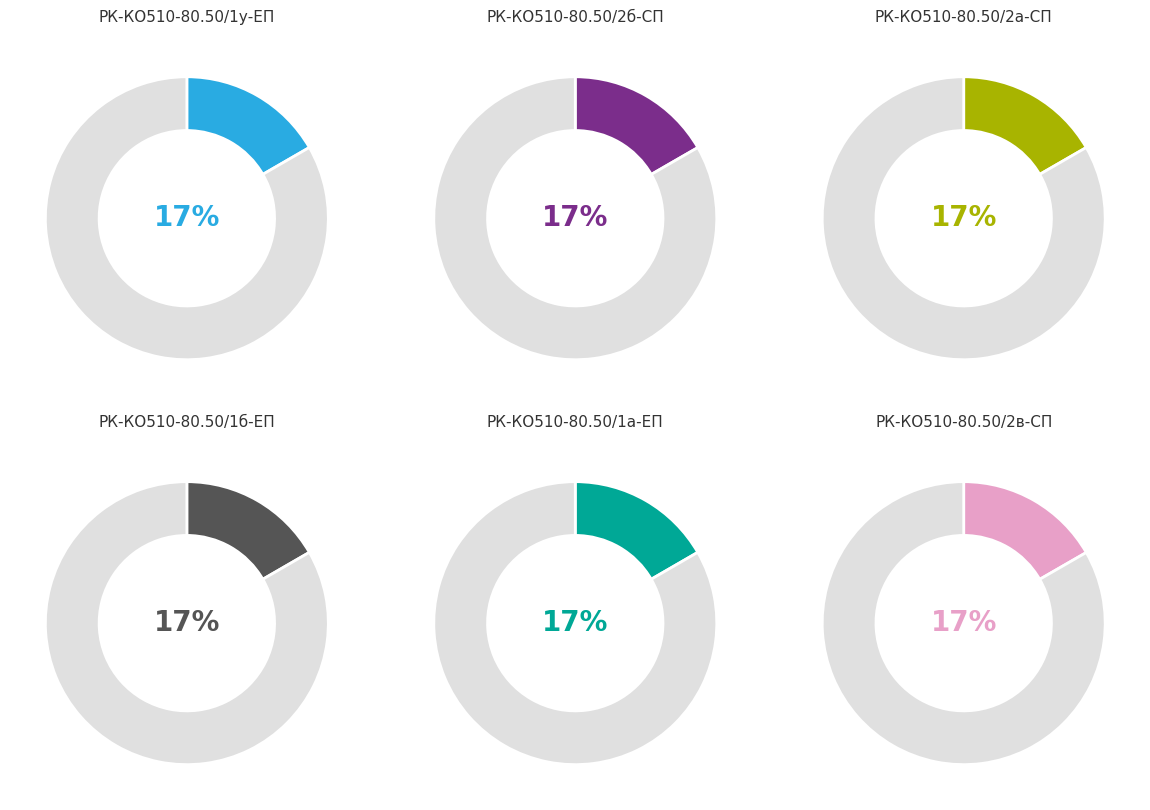

Is there a majority slice in this chart?

No